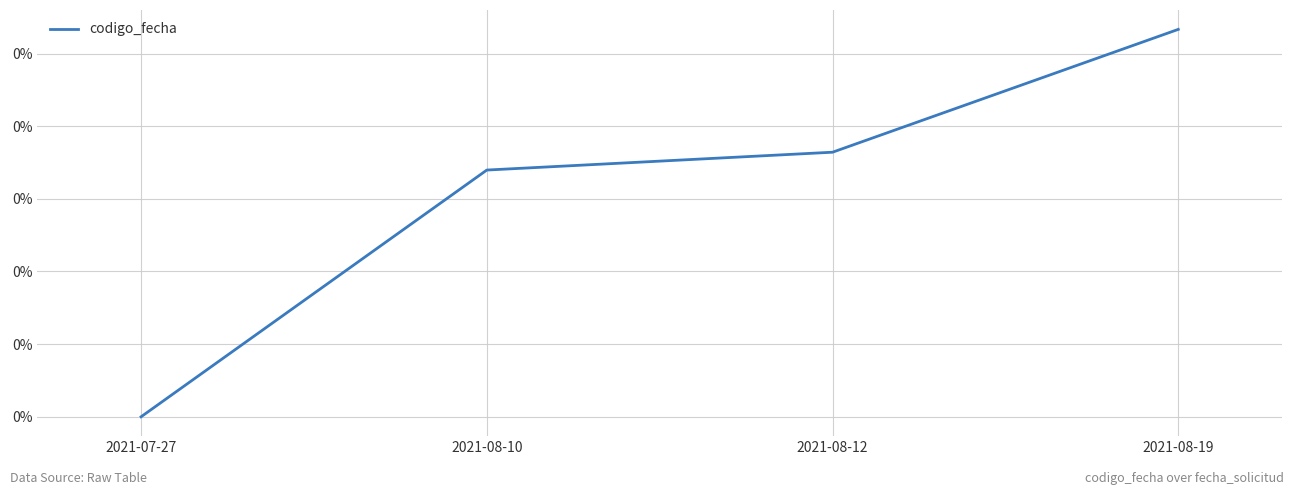

Is this an area chart (filled region under the line)?

No